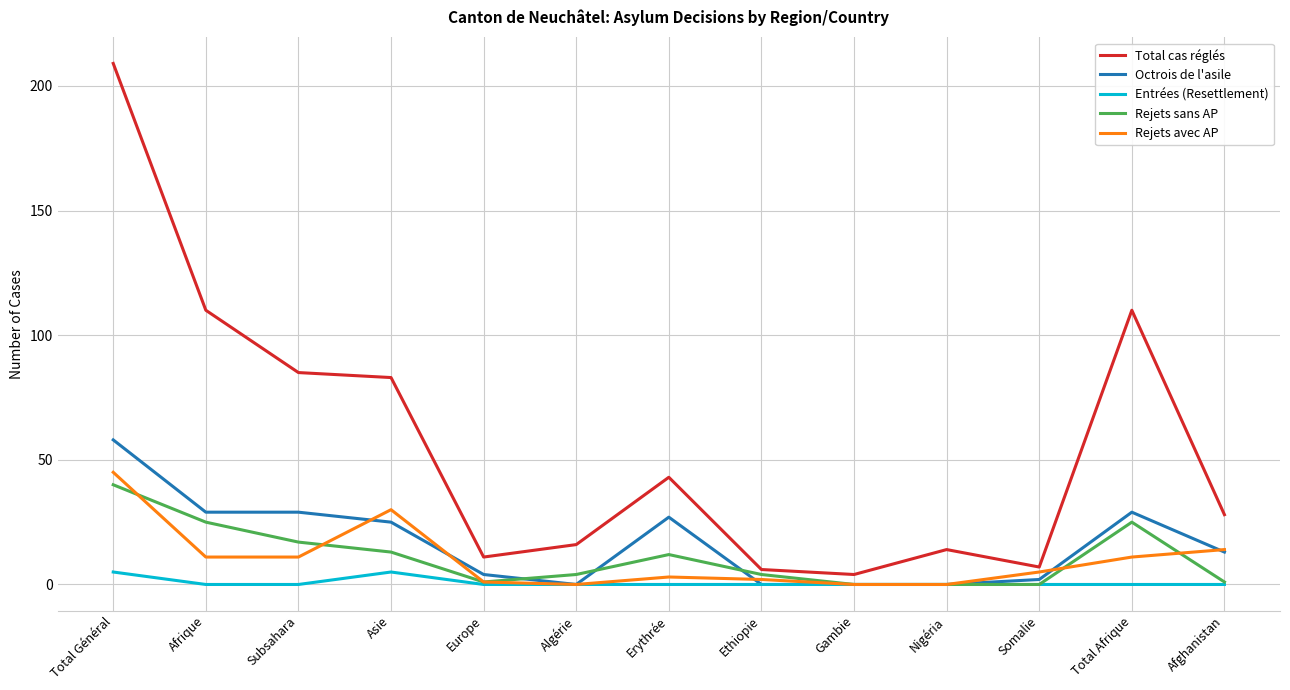

The Entrées (Resettlement) series shows 0 at Subsahara. True or false?

True